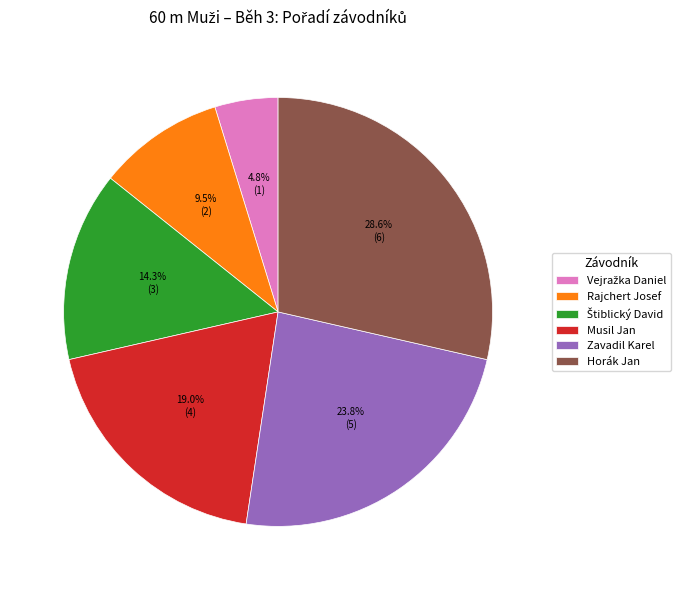

To the nearest percent, what portion does Zavadil Karel represent?

24%